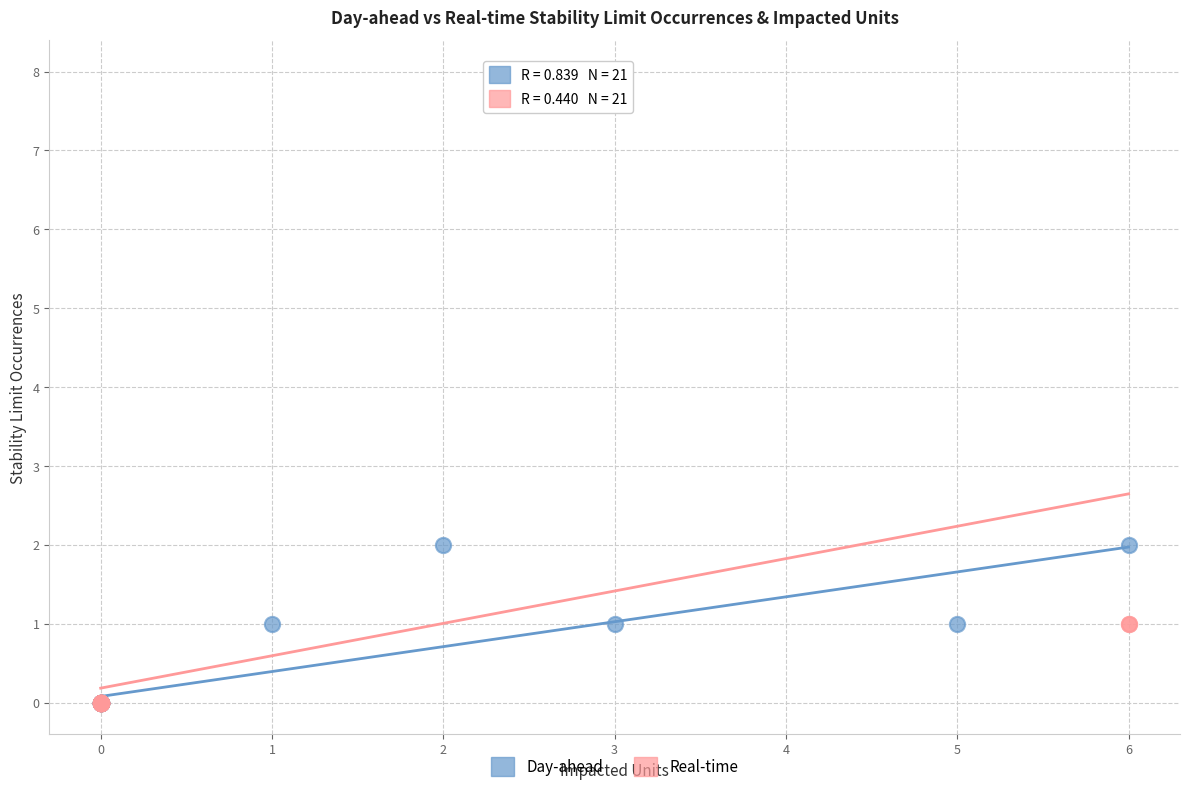

Which series reaches the maximum Y coordinate?

Real-time